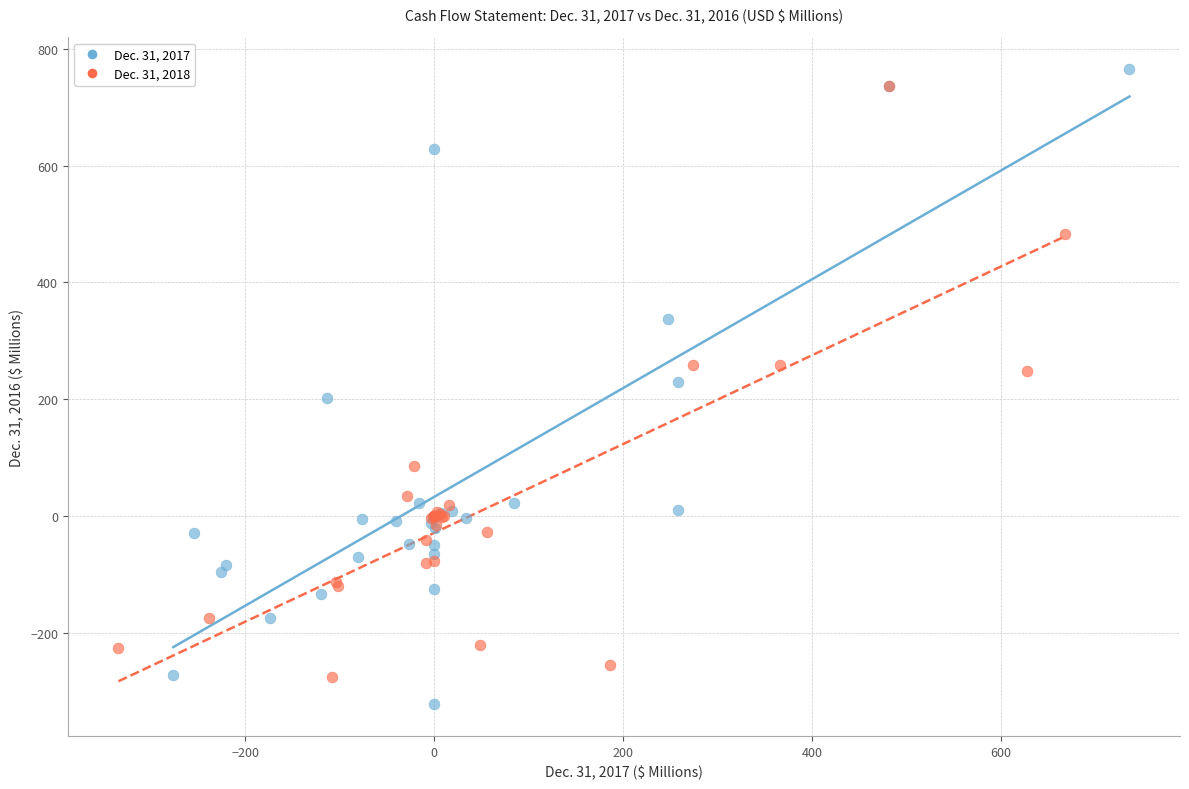

Which series has the largest Y range (max minus min)?

Dec. 31, 2017